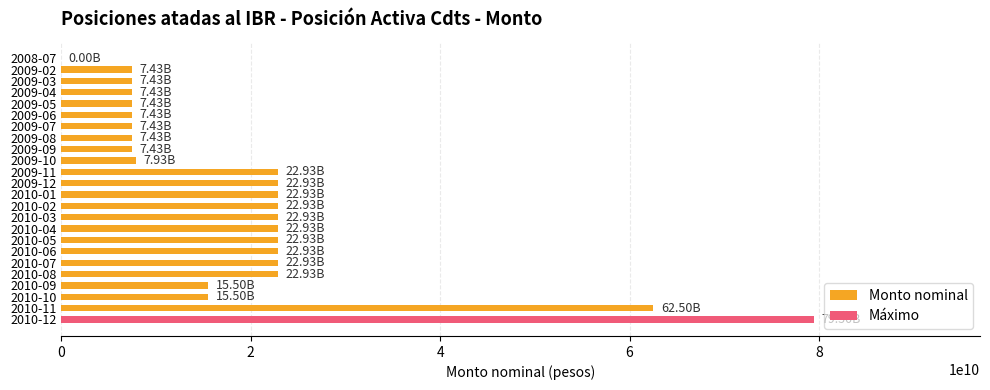

Are the bars horizontal?

Yes